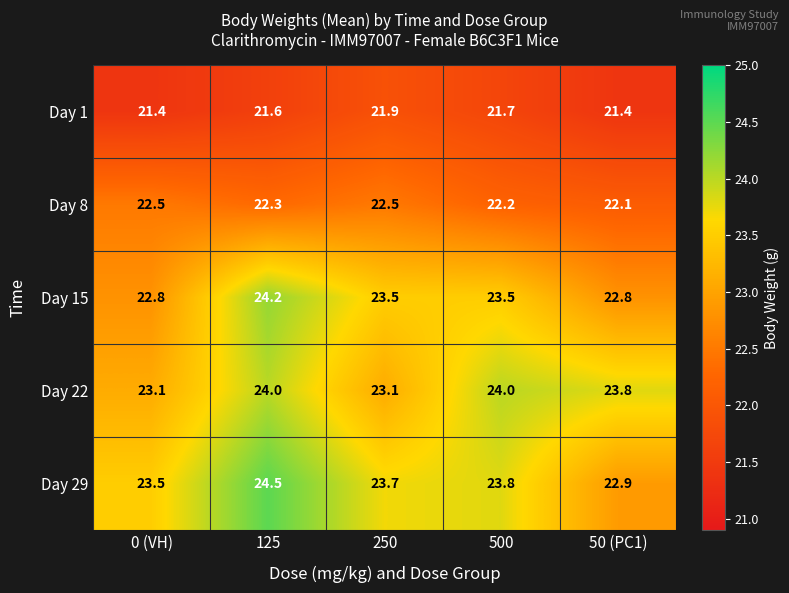

What is the minimum value for Day 29?

22.9